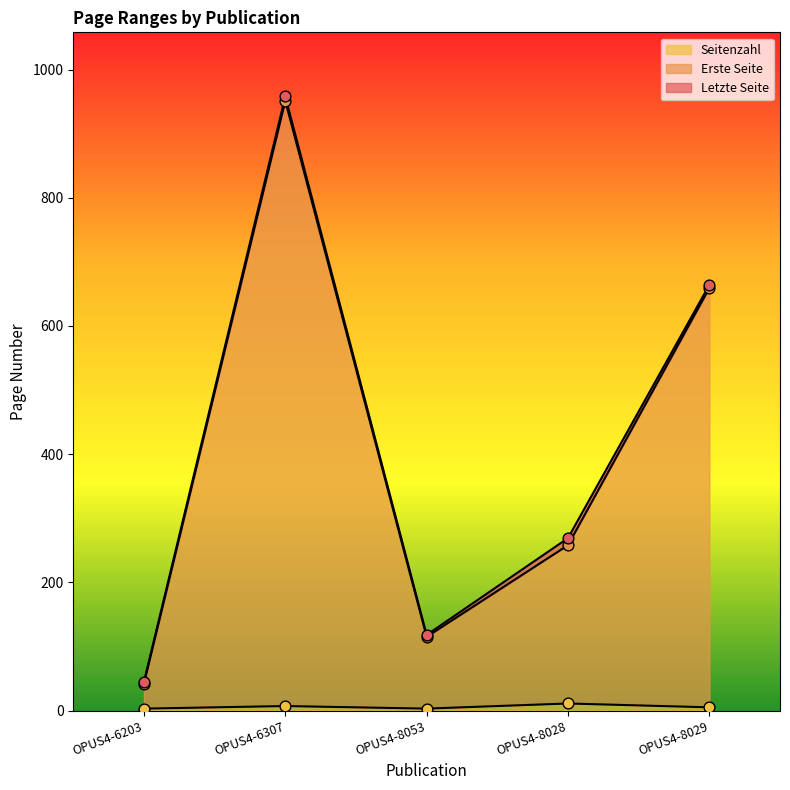

At which category is the sum across all series the highest?

OPUS4-6307